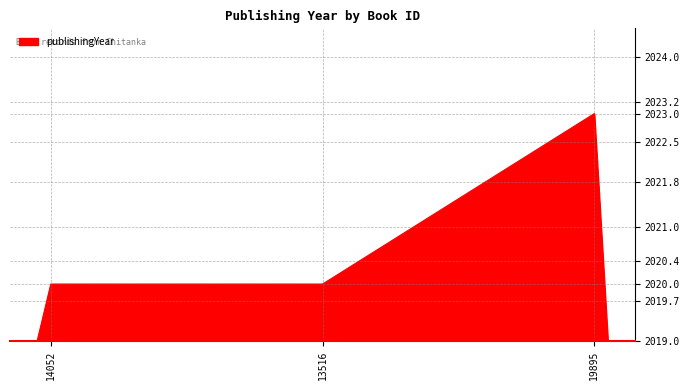

What is the smallest value displayed?

2019